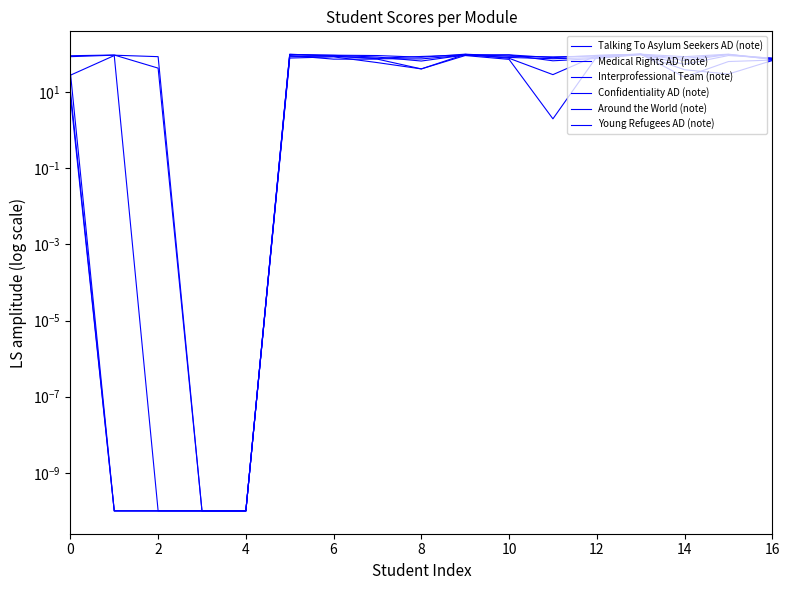

Rank the series by their maximum value, from lowest to highest.

Talking To Asylum Seekers AD (note), Around the World (note), Medical Rights AD (note), Interprofessional Team (note), Confidentiality AD (note), Young Refugees AD (note)